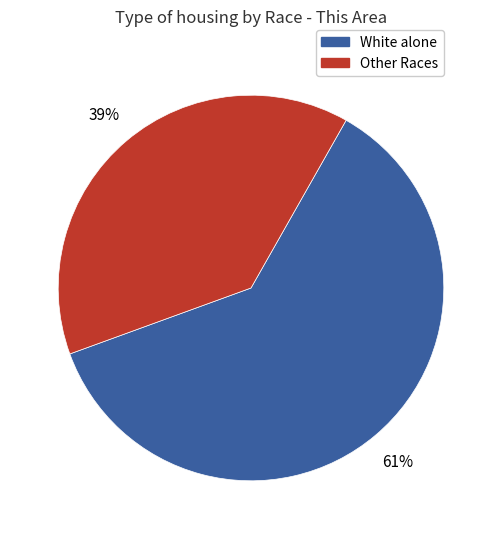

Is there any slice that represents more than half of the pie?

Yes